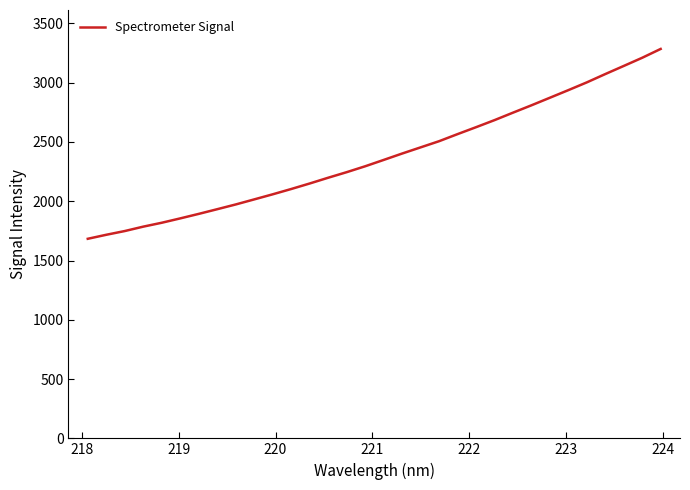

What is the greatest value displayed?

3284.3